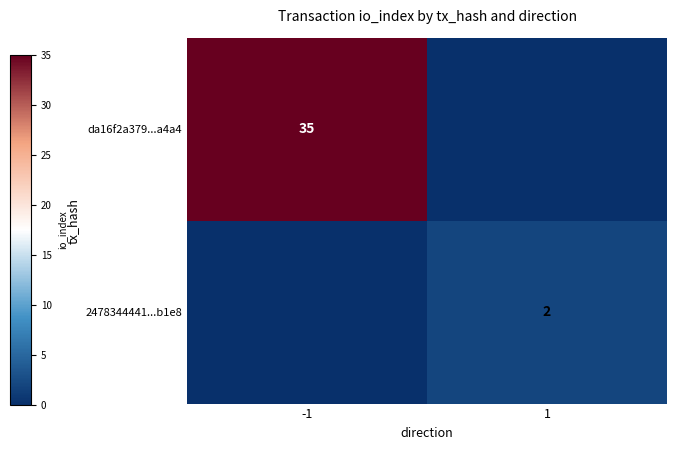

True or false: 2478344441...b1e8 has a value of 0 at 1.

False